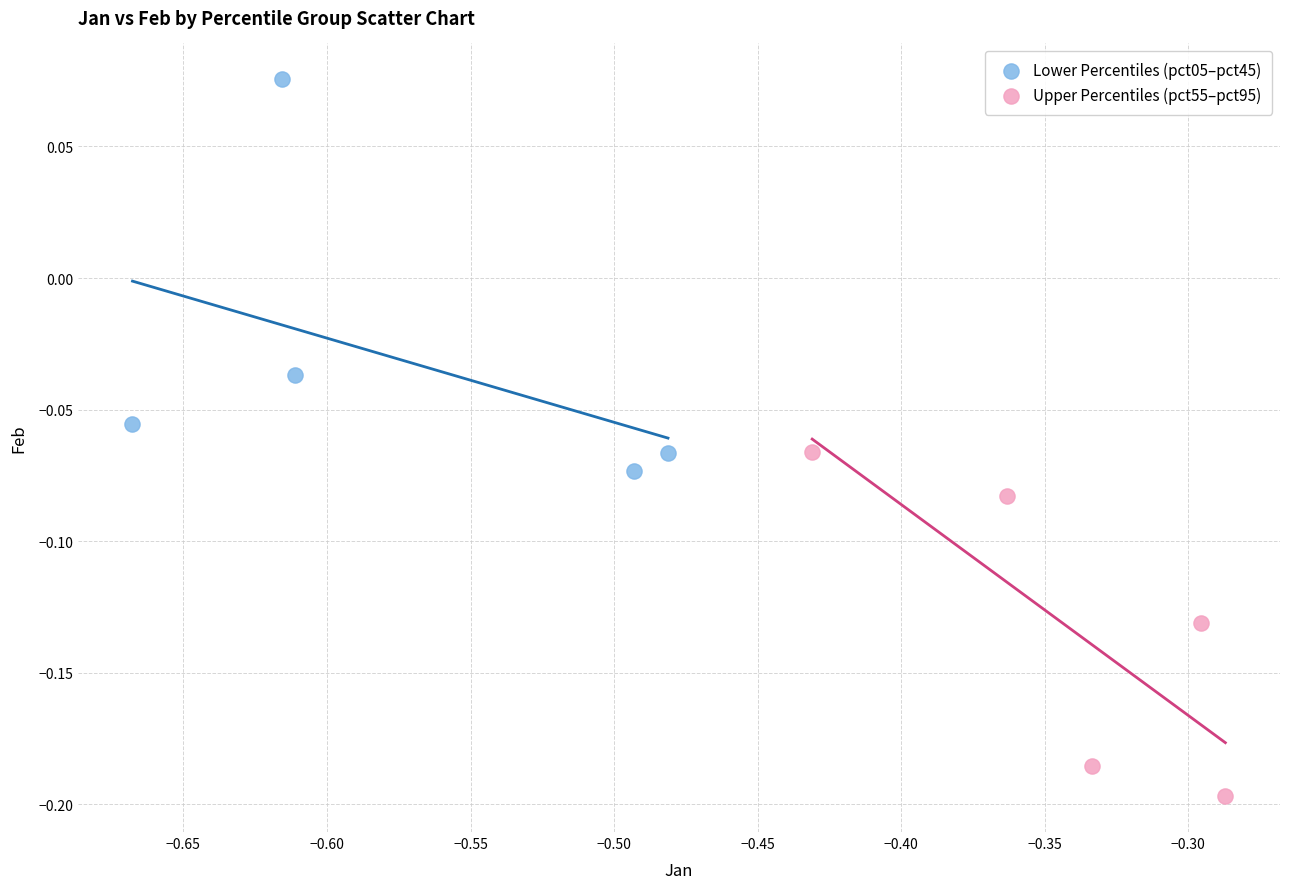

What are all the series names shown in the legend?

Lower Percentiles (pct05–pct45), Upper Percentiles (pct55–pct95)